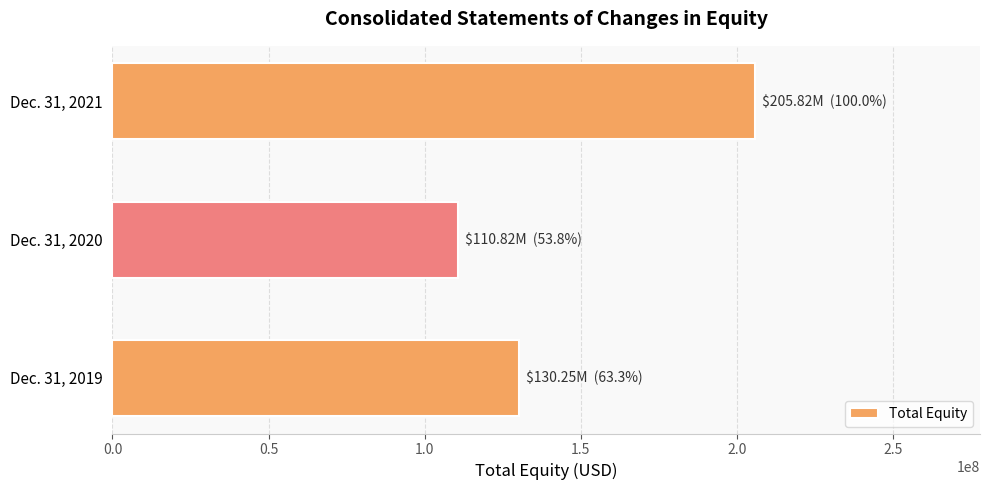

Reading bottom to top, list all the values displayed in this chart.

Dec. 31, 2019=130245000	Dec. 31, 2020=110818000	Dec. 31, 2021=205824000